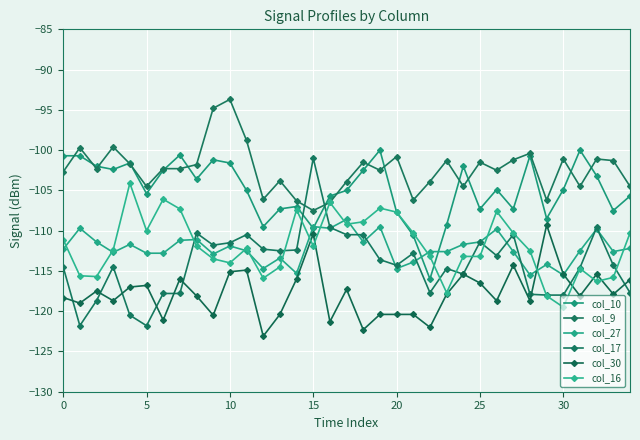

How many times do col_30 and col_27 cross each other?

2